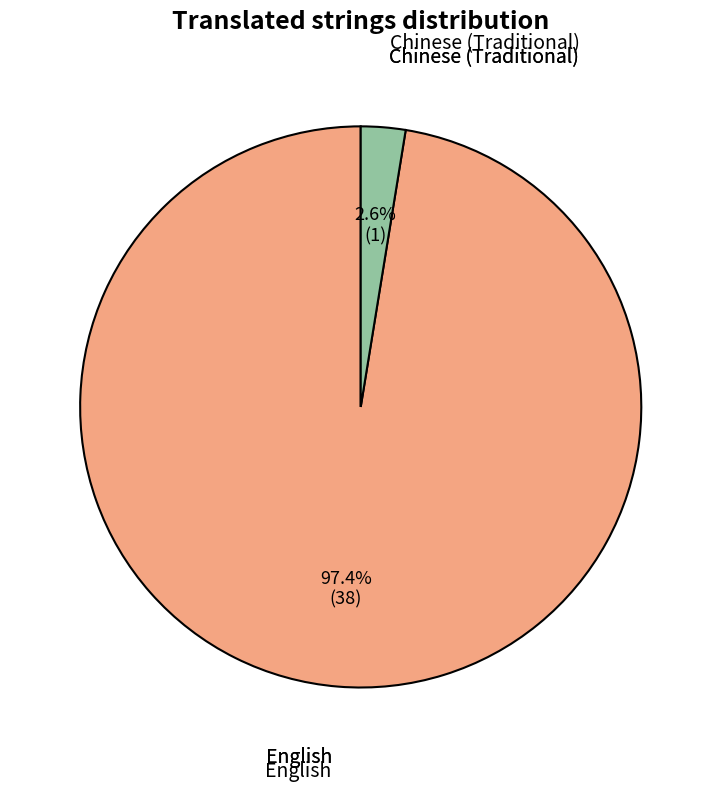

Does any single category account for the majority?

Yes